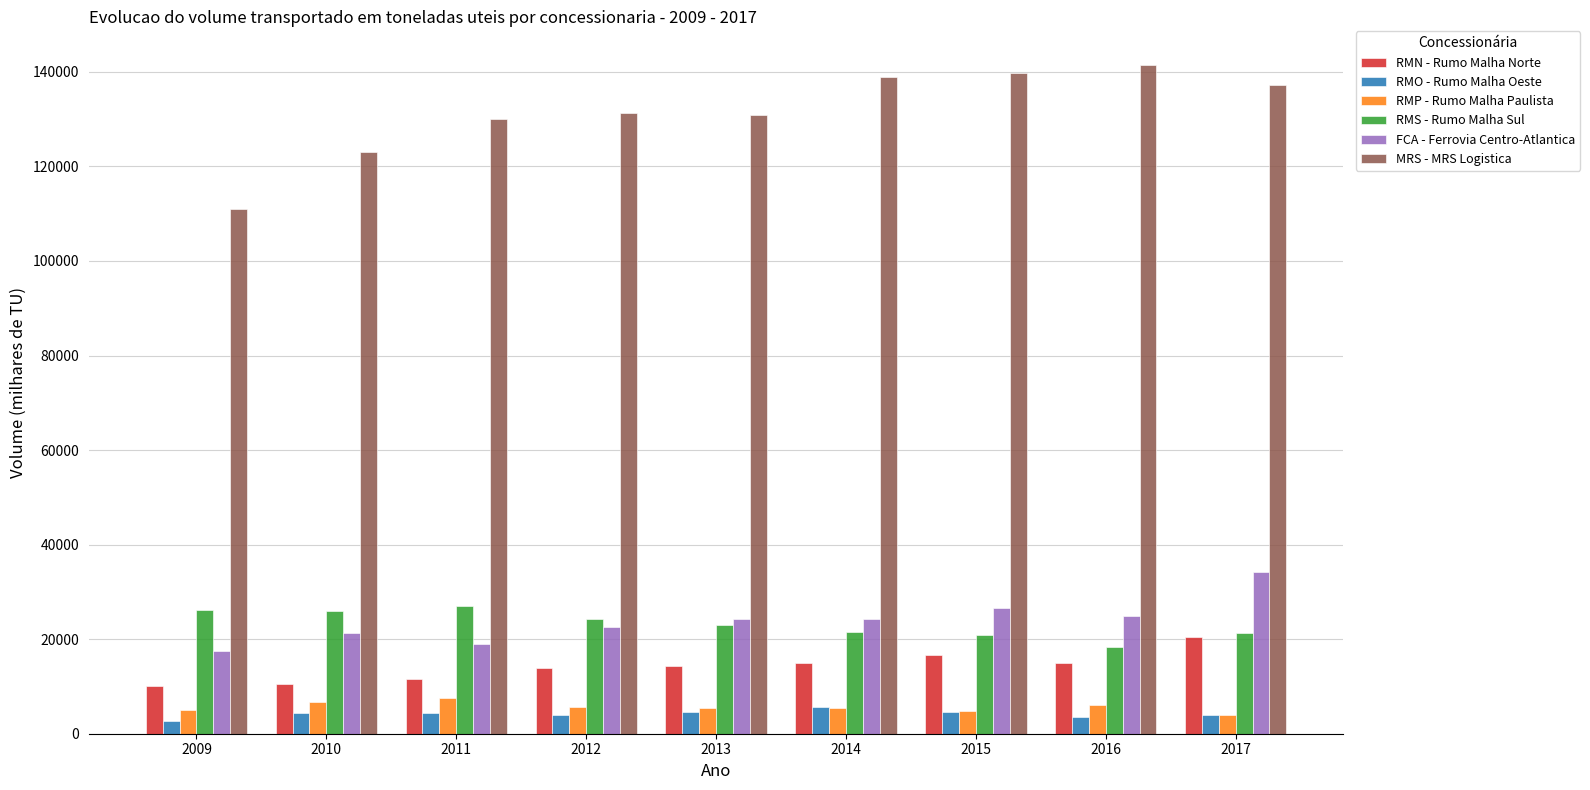

Which series has the widest spread of values?

MRS - MRS Logistica